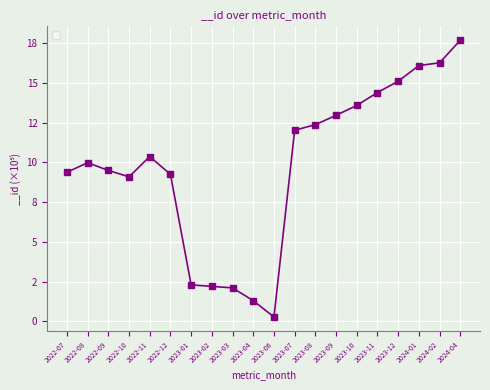

What is the average value?

9.8